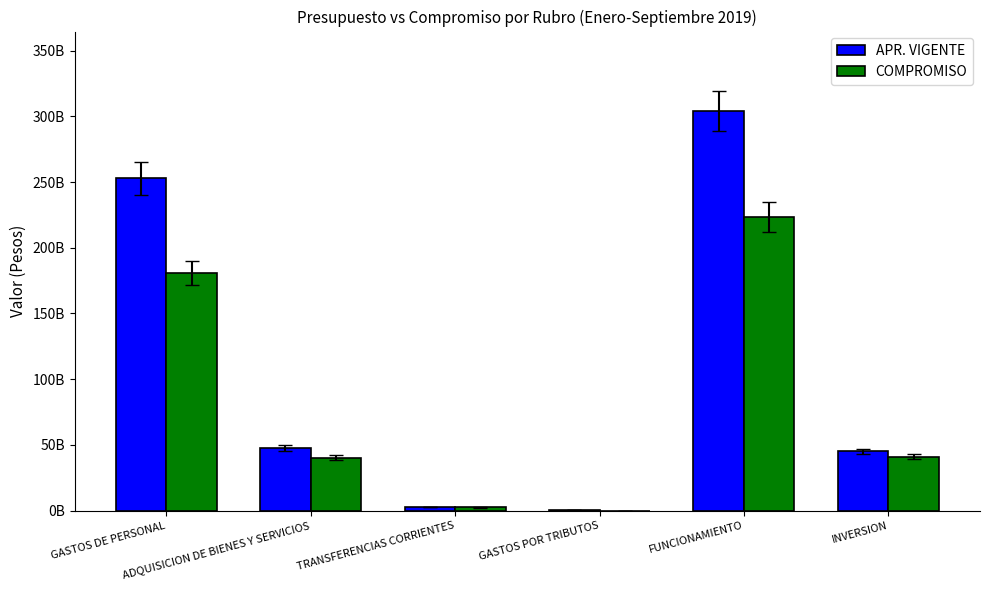

True or false: COMPROMISO has a value of 4112340309 at TRANSFERENCIAS CORRIENTES.

False